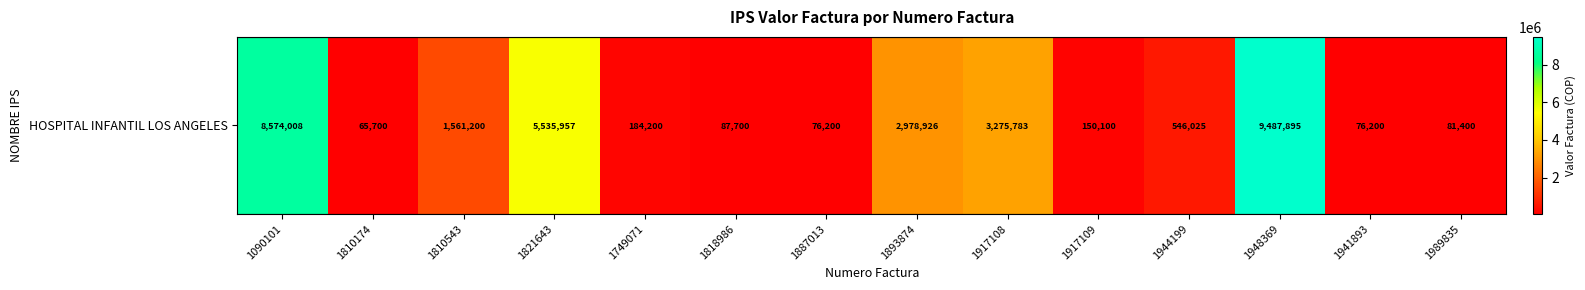

What value does the data have at 1090101?

8574008